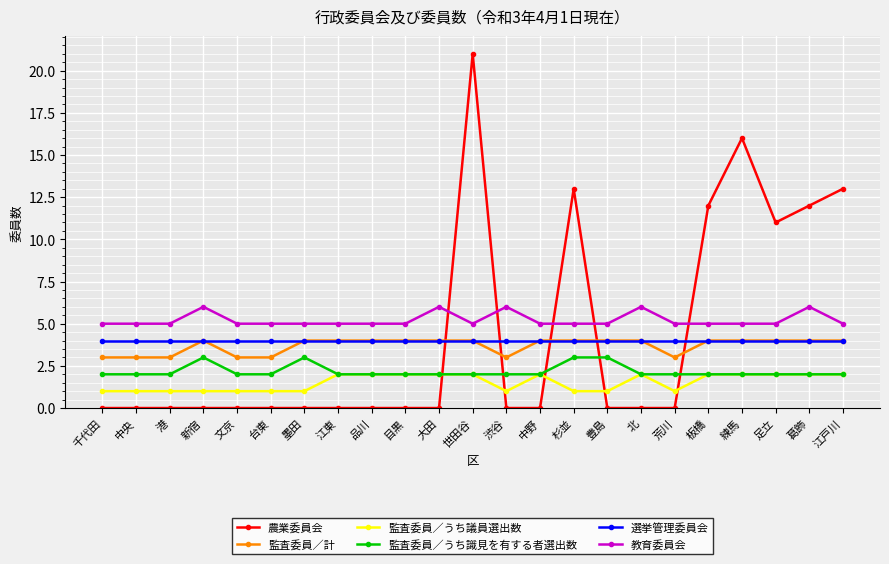

How many categories are shown in the chart?

23